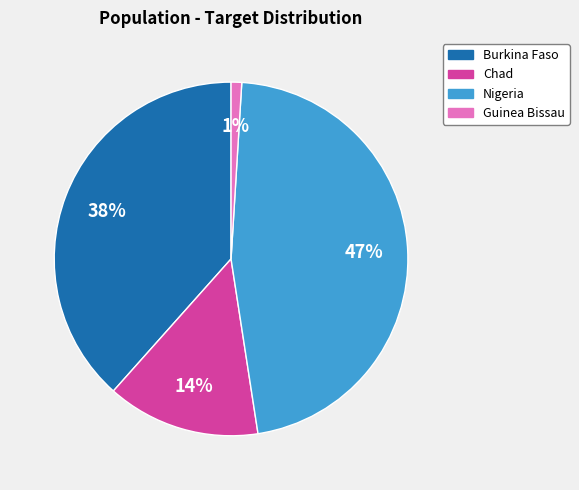

Is the sum of Burkina Faso and Chad greater than half?

Yes